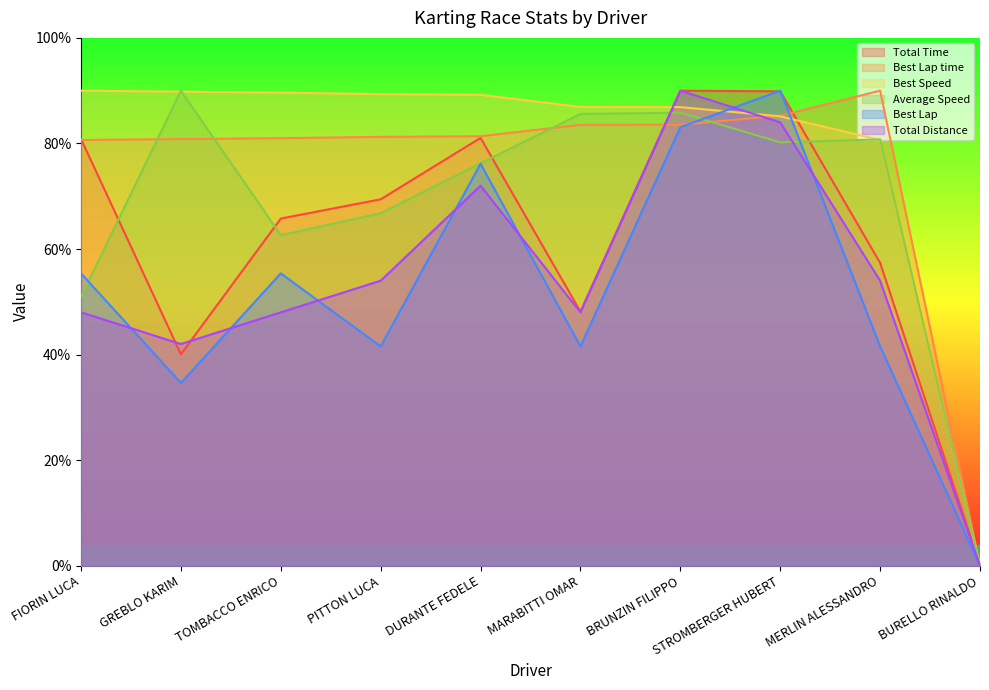

At how many categories does at least one series exceed 34?

9